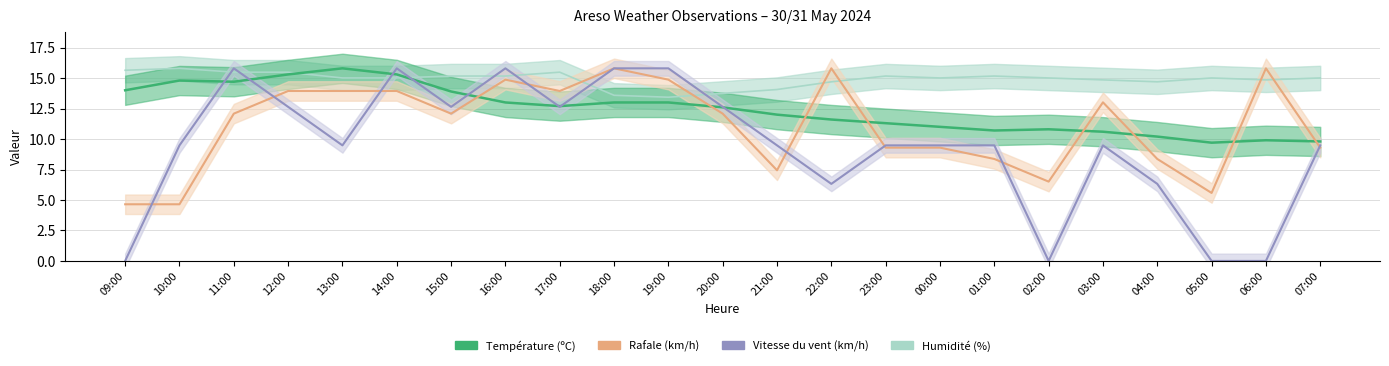

What is the label of the 10th point from the left?

18:00